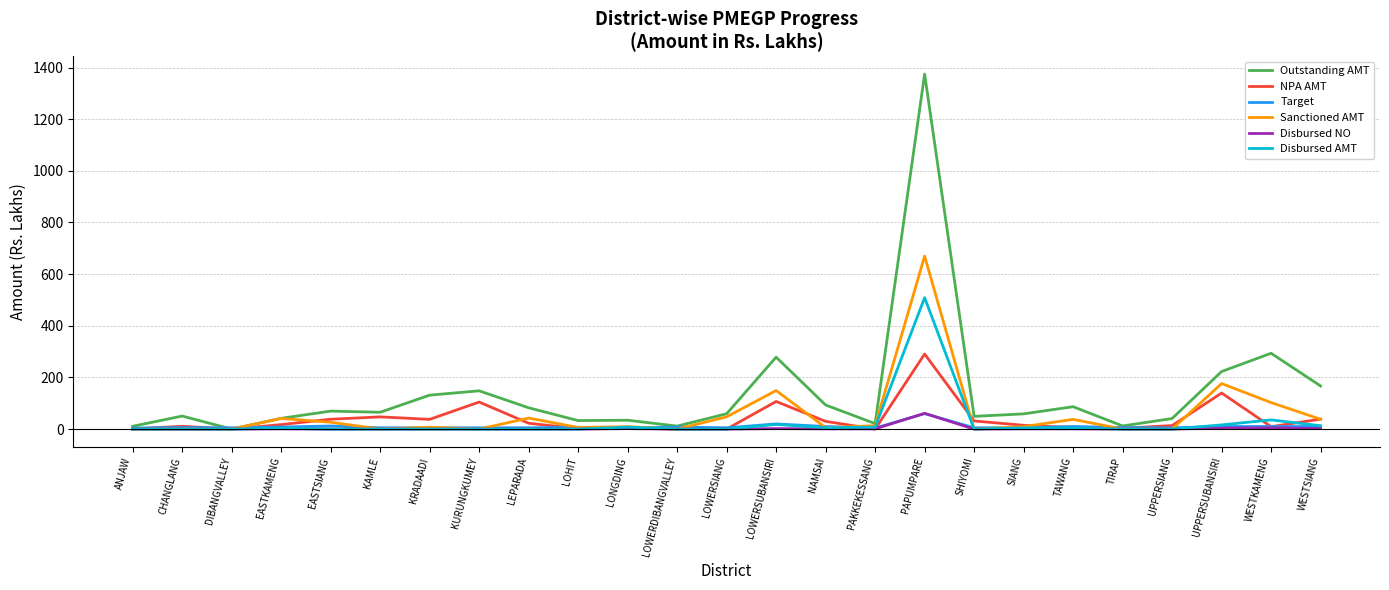

Which series has the widest spread of values?

Outstanding AMT